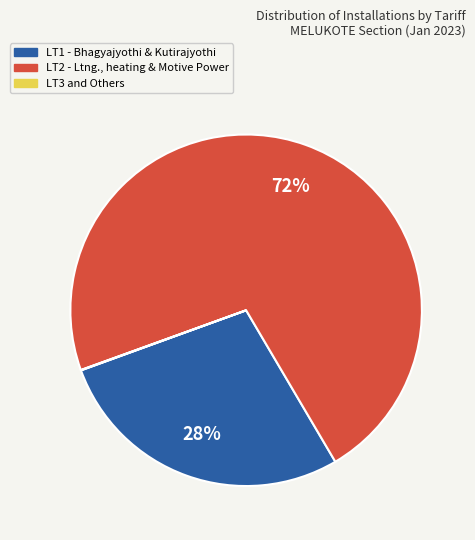

Does LT2 - Ltng., heating & Motive Power account for over 50% of the chart?

Yes